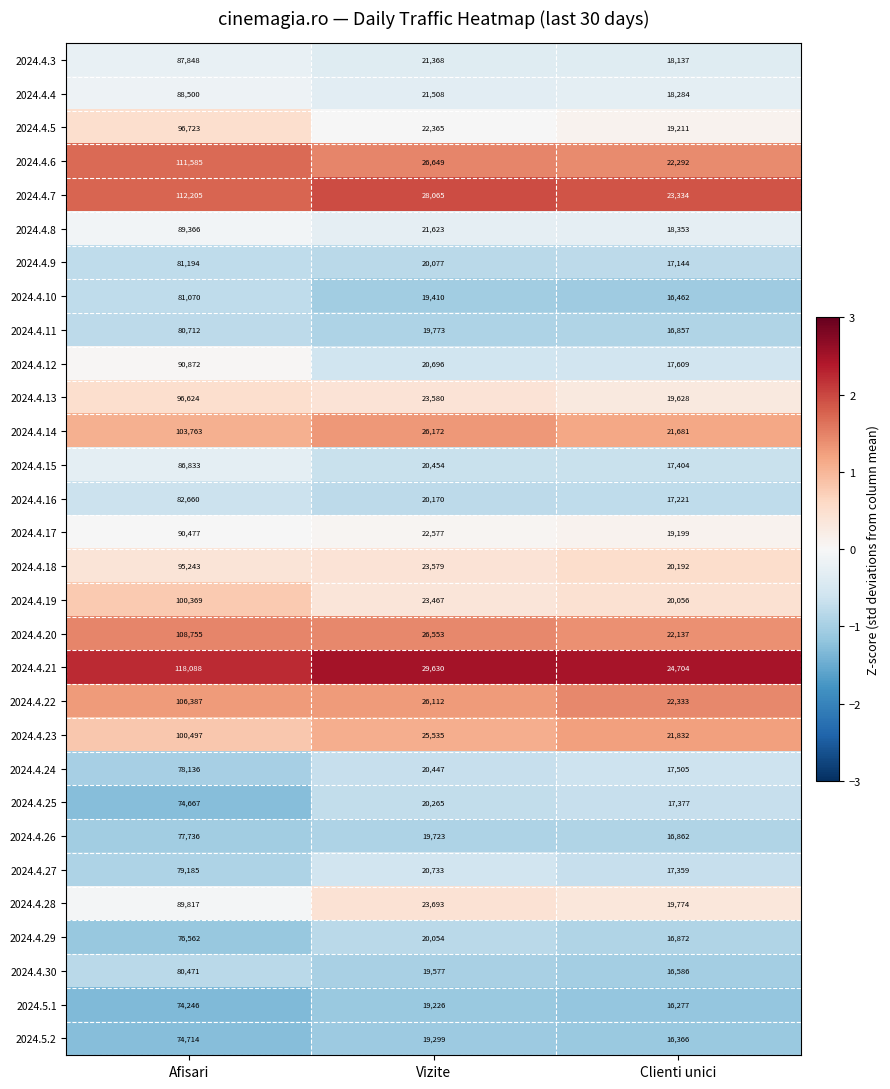

What is the average value of the 2024.4.15 series?

41564